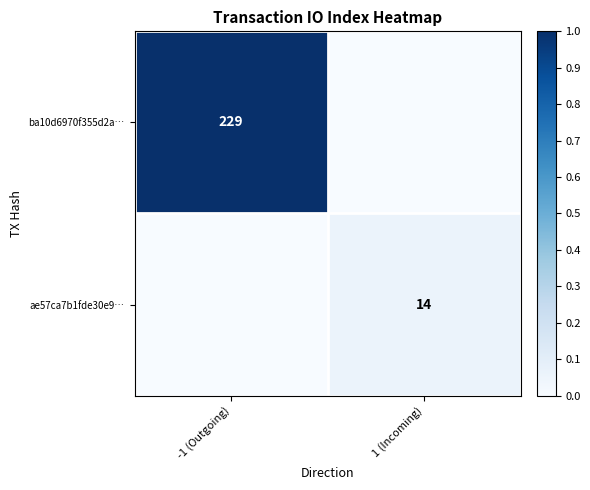

The value of ae57ca7b1fde30e9… at 1 (Incoming) is 7. True or false?

False